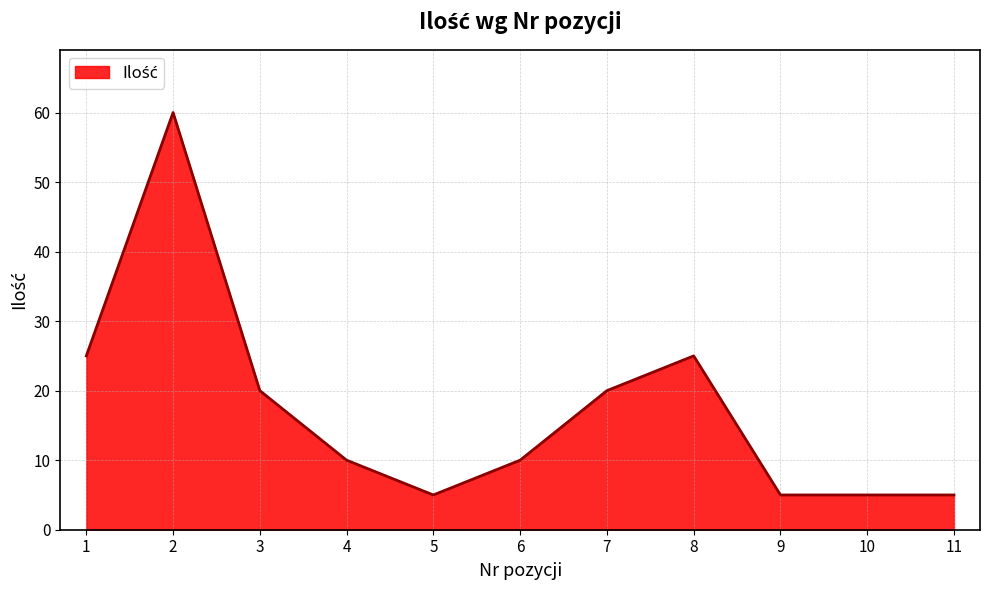

What is the difference between the values at 2 and 4?

50